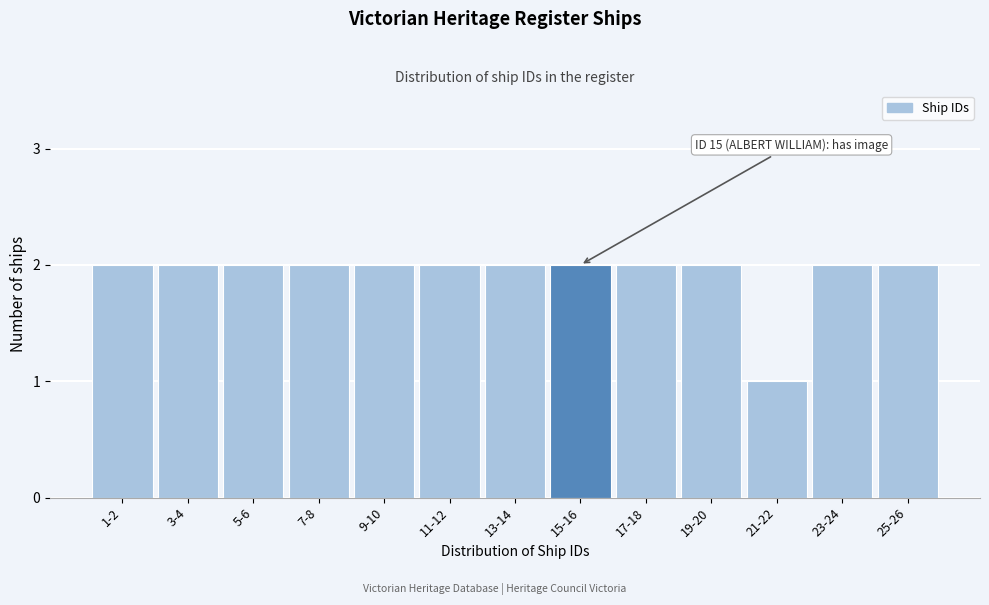

Reading right to left, extract all data points from this chart.

25-26=2	23-24=2	21-22=1	19-20=2	17-18=2	15-16=2	13-14=2	11-12=2	9-10=2	7-8=2	5-6=2	3-4=2	1-2=2